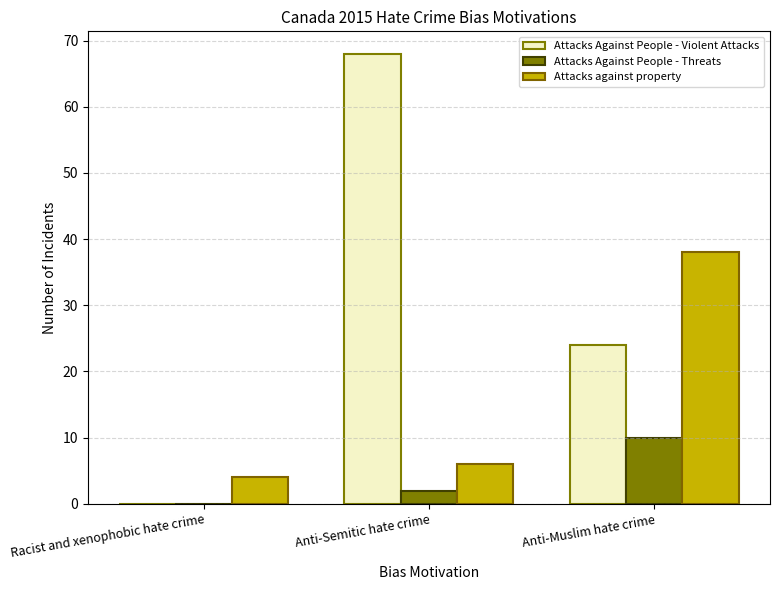

Reading left to right, extract all data points from this chart.

Attacks Against People - Violent Attacks: 0	68	24
Attacks Against People - Threats: 0	2	10
Attacks against property: 4	6	38